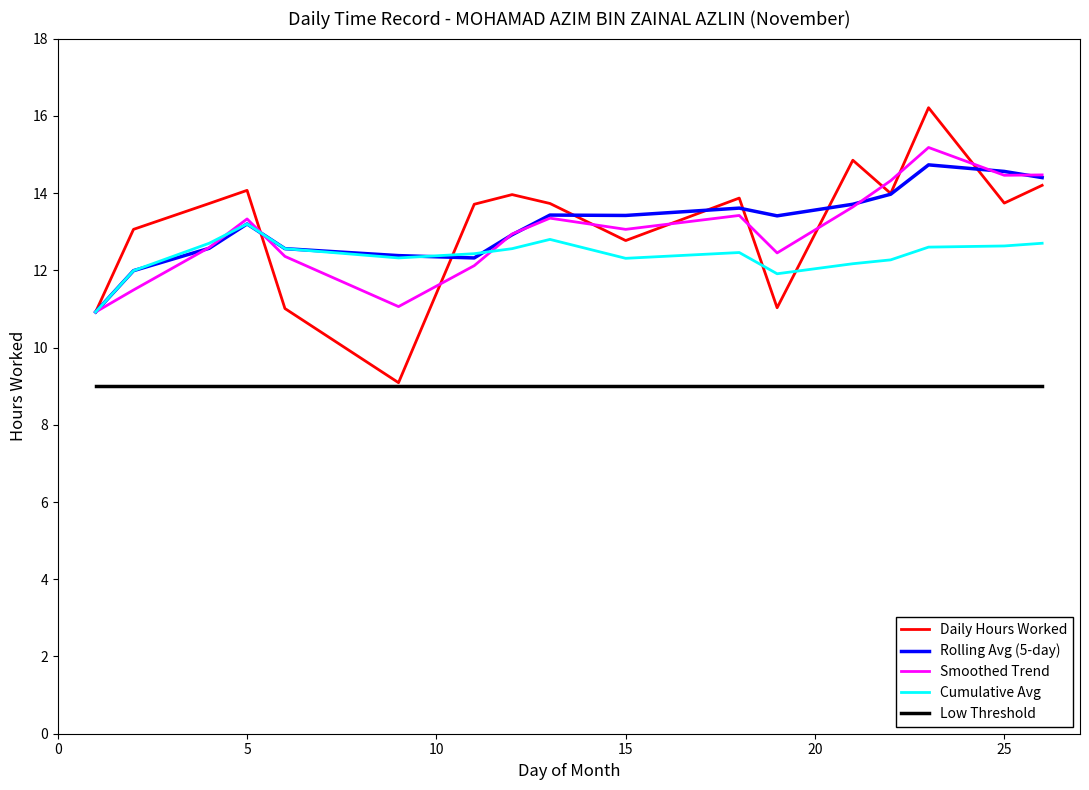

Which series has the largest range (max minus min)?

Daily Hours Worked